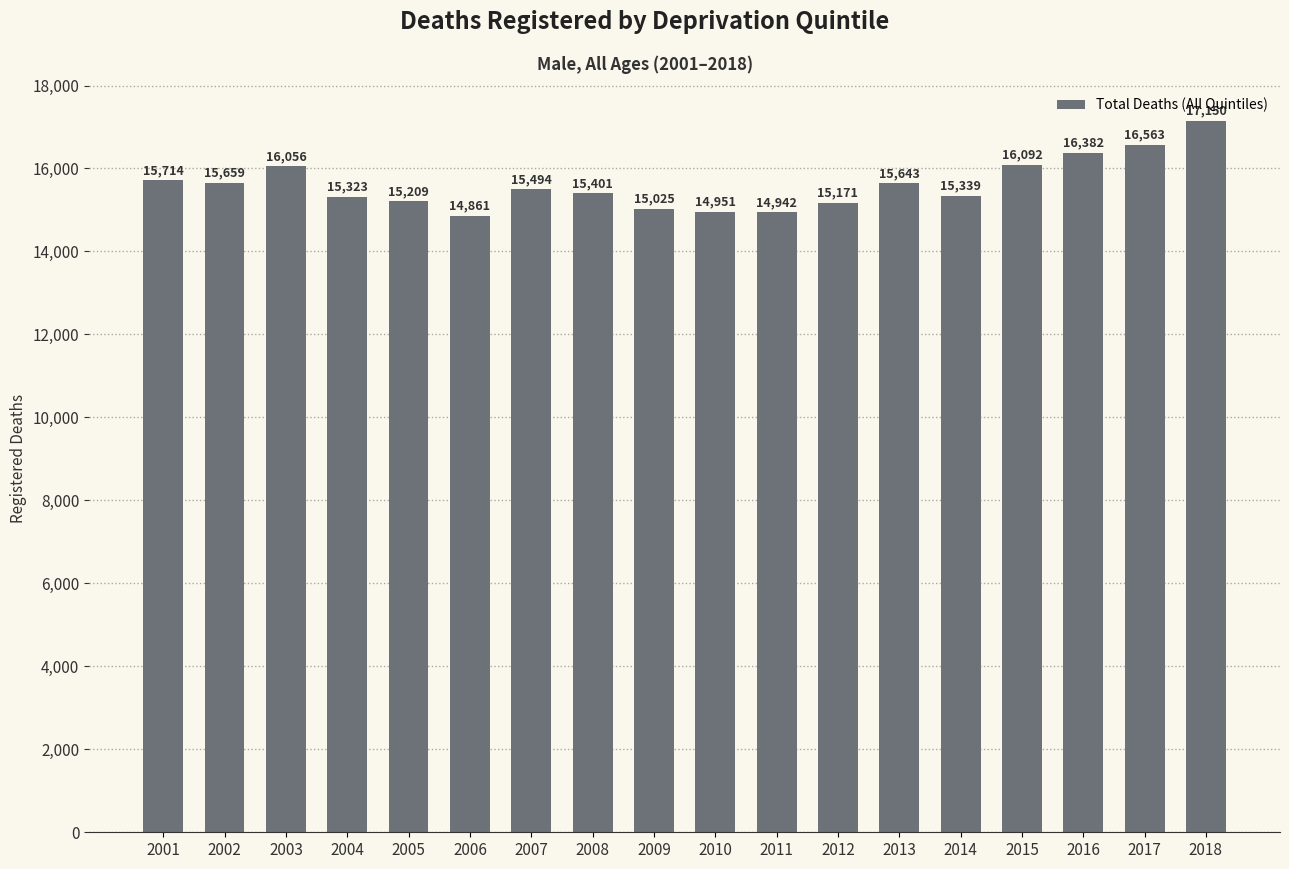

Reading left to right, what are all the values shown in this chart?

15714	15659	16056	15323	15209	14861	15494	15401	15025	14951	14942	15171	15643	15339	16092	16382	16563	17150